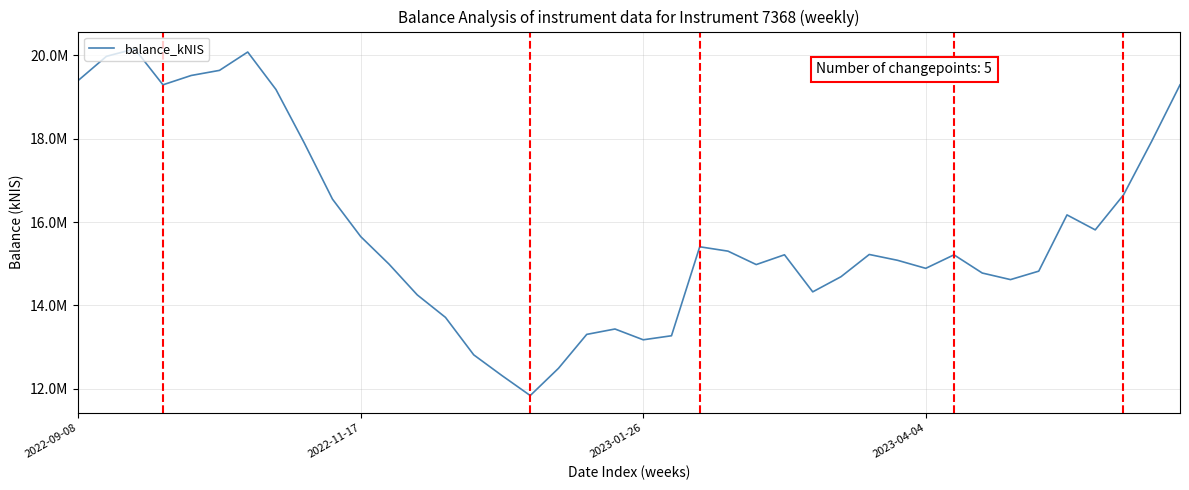

Does the chart have visible grid lines?

Yes